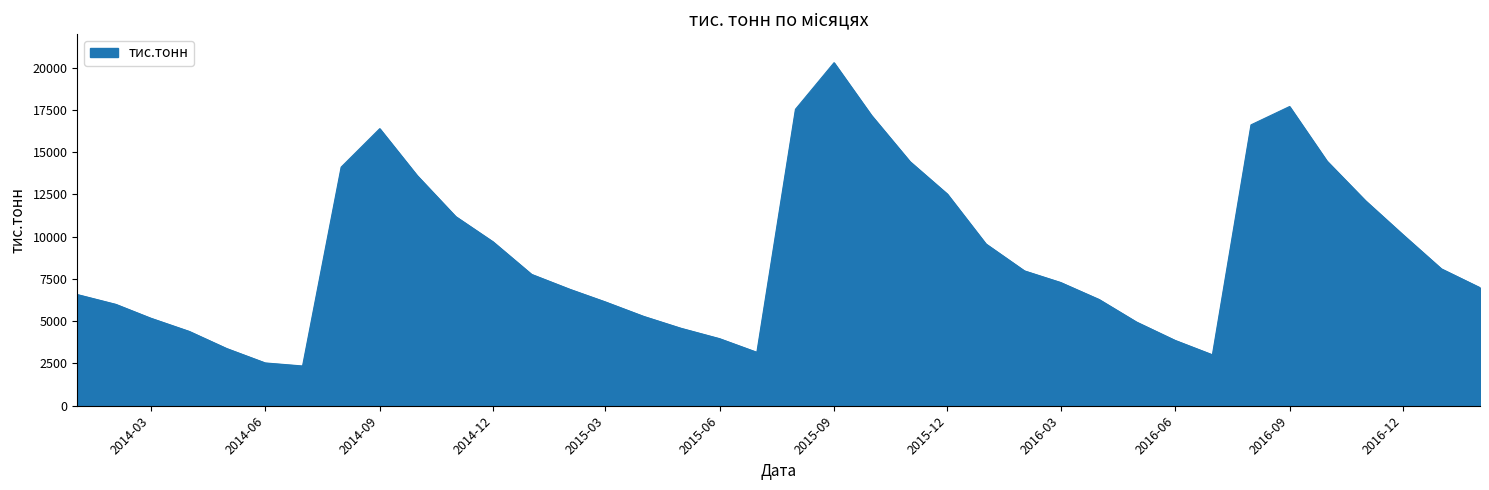

What is the difference between the maximum and minimum values?

17944.6